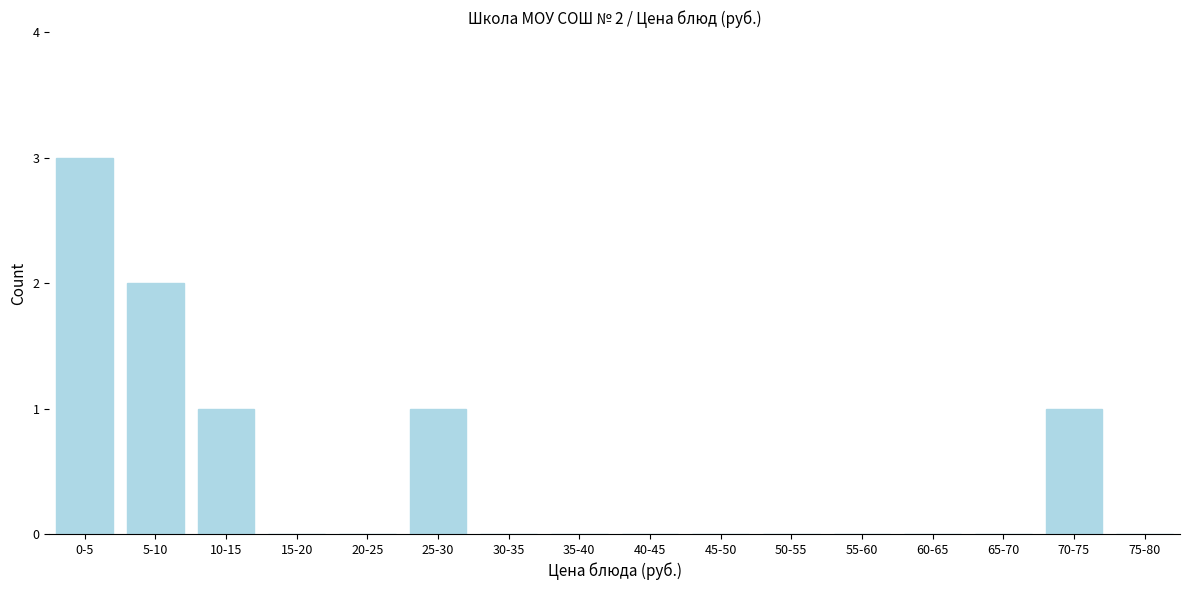

Reading right to left, list all the values displayed in this chart.

75-80=0	70-75=1	65-70=0	60-65=0	55-60=0	50-55=0	45-50=0	40-45=0	35-40=0	30-35=0	25-30=1	20-25=0	15-20=0	10-15=1	5-10=2	0-5=3